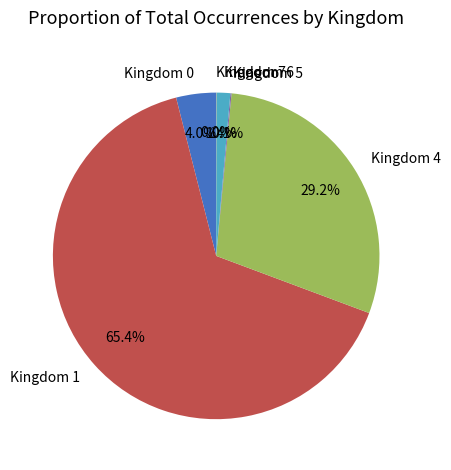

Does Kingdom 4 represent more than half of the total?

No